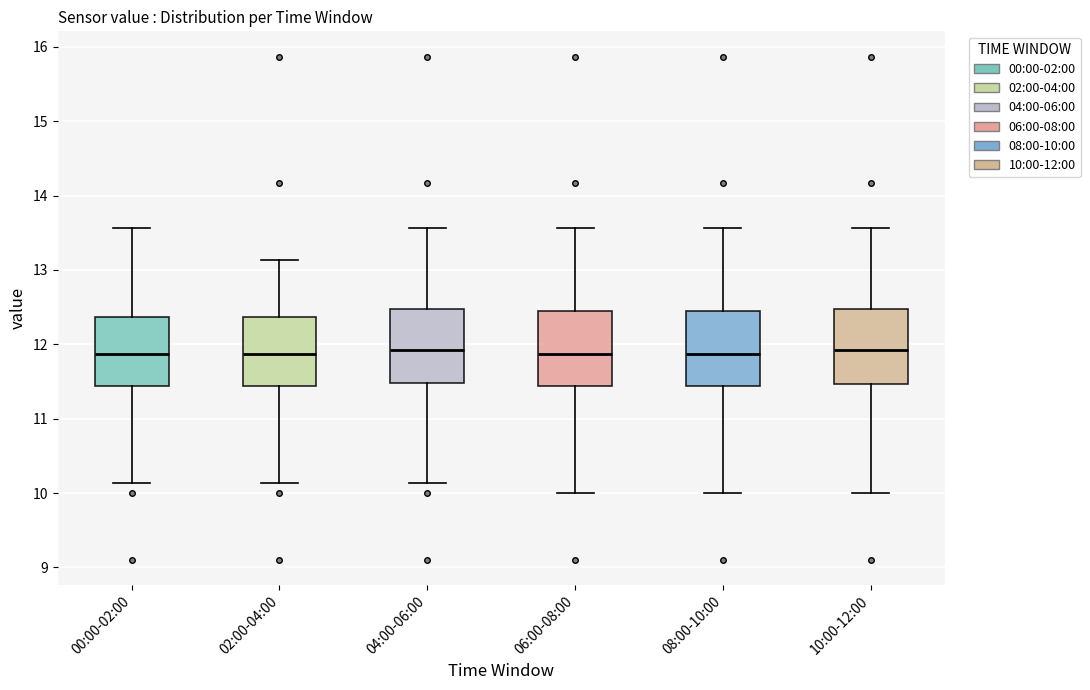

Reading left to right, transcribe this box plot: for each box, give where its median line is, the range the box spans, and where its two whiskers end, as read against the y-axis. The values are not printed on the chart, so give them approximately, as read against the axis.

00:00-02:00: median 11.9, box 11.4 to 12.4, whiskers 10.1 to 13.6
02:00-04:00: median 11.9, box 11.4 to 12.4, whiskers 10.1 to 13.1
04:00-06:00: median 11.9, box 11.5 to 12.5, whiskers 10.1 to 13.6
06:00-08:00: median 11.9, box 11.4 to 12.4, whiskers 10.0 to 13.6
08:00-10:00: median 11.9, box 11.4 to 12.4, whiskers 10.0 to 13.6
10:00-12:00: median 11.9, box 11.5 to 12.5, whiskers 10.0 to 13.6